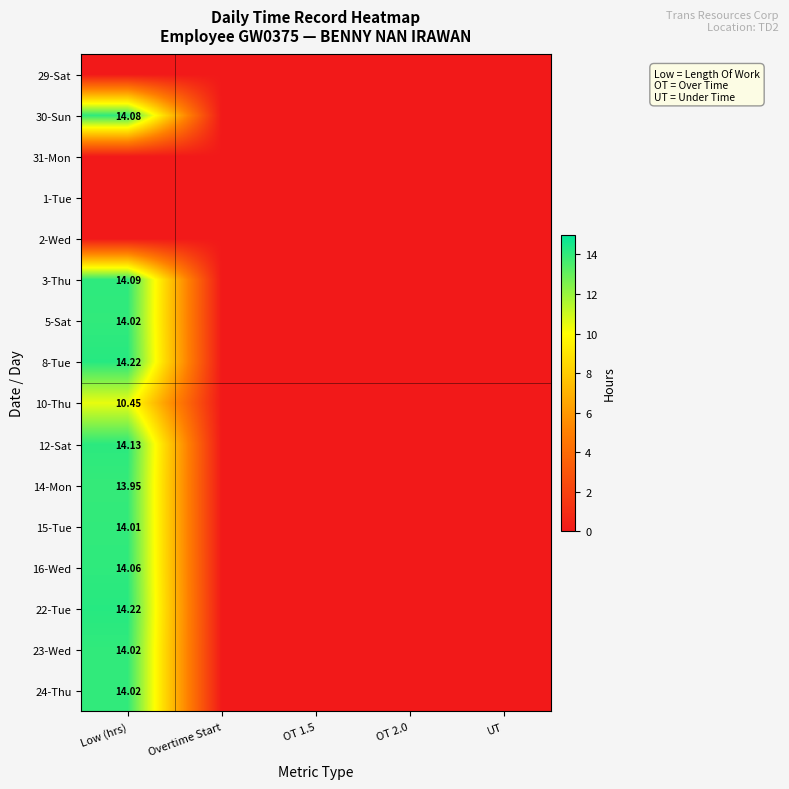

The value of 2-Wed at OT 1.5 is 0.0. True or false?

True